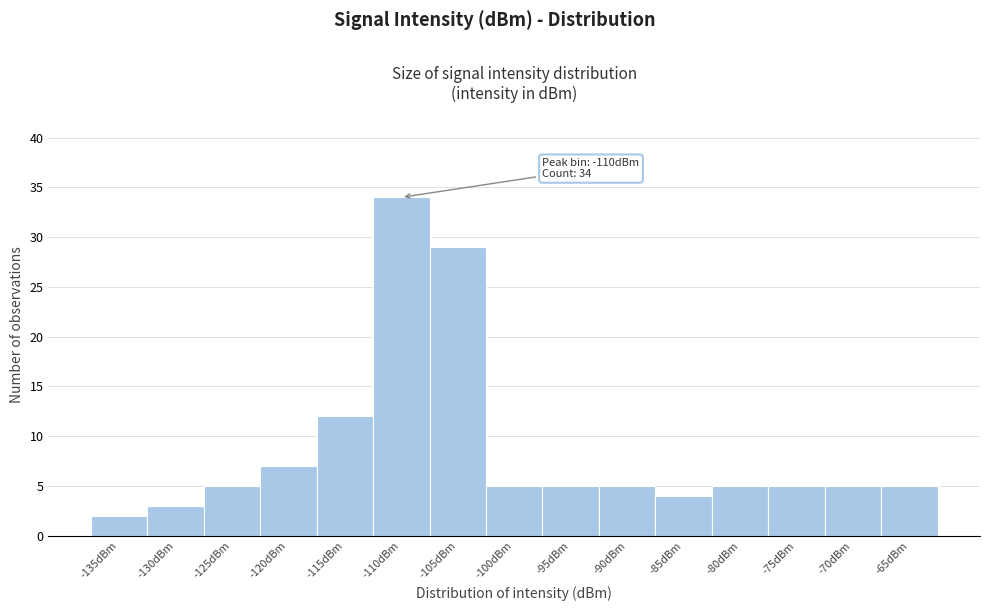

Reading right to left, extract all data points from this chart.

-65dBm=5	-70dBm=5	-75dBm=5	-80dBm=5	-85dBm=4	-90dBm=5	-95dBm=5	-100dBm=5	-105dBm=29	-110dBm=34	-115dBm=12	-120dBm=7	-125dBm=5	-130dBm=3	-135dBm=2